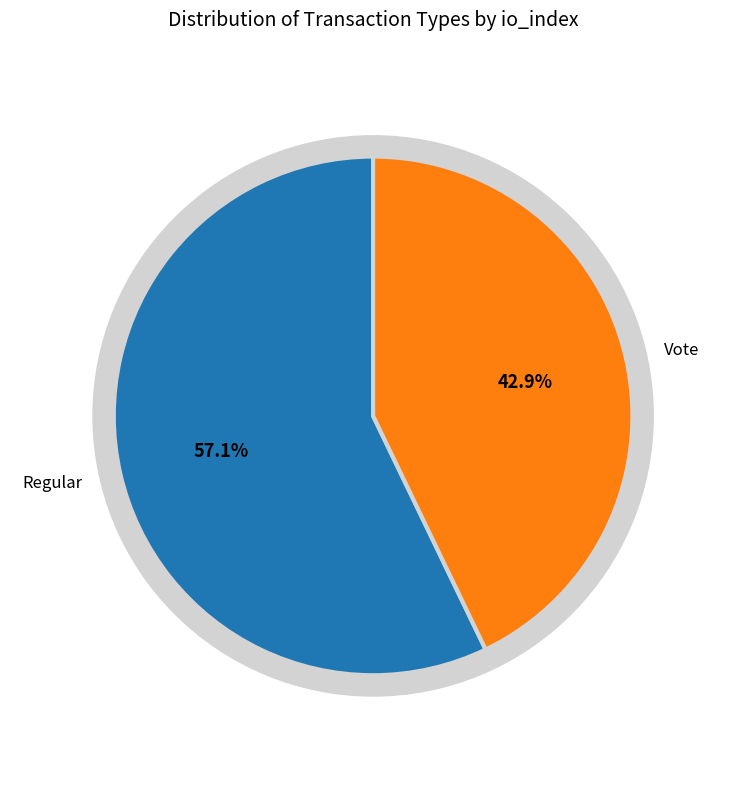

Which slice represents more than half of the pie?

Regular